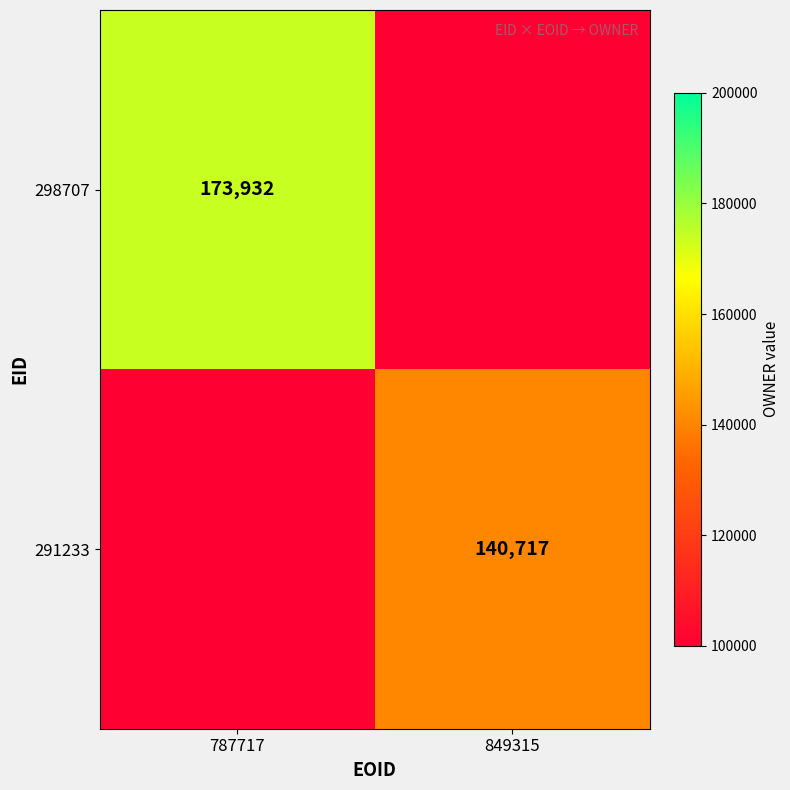

Which category has the highest value across all series?

787717